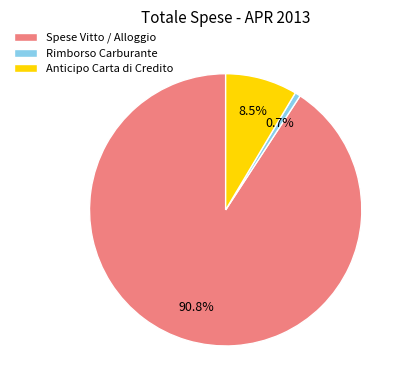

How many segments does this pie chart have?

3